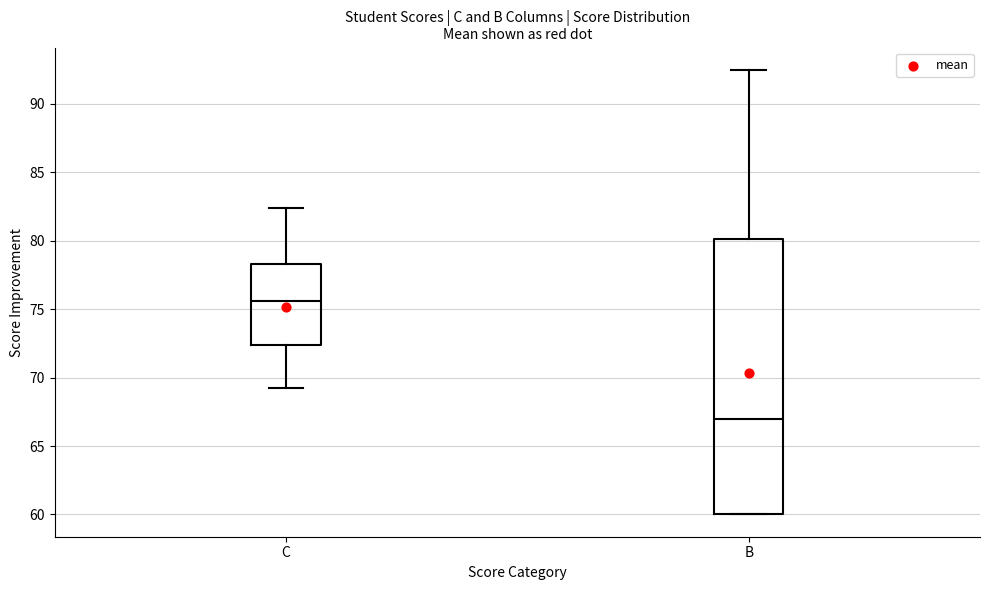

Which box's median line is the lowest?

B